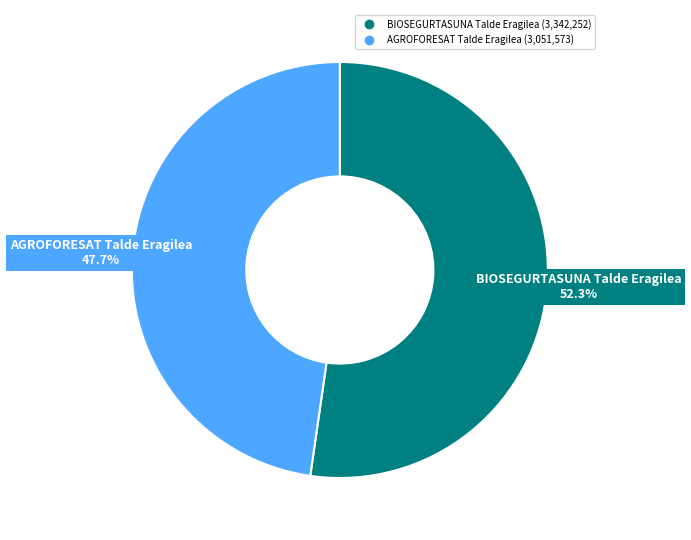

To the nearest percent, what is the difference between the AGROFORESAT Talde Eragilea and BIOSEGURTASUNA Talde Eragilea slice percentages?

5%